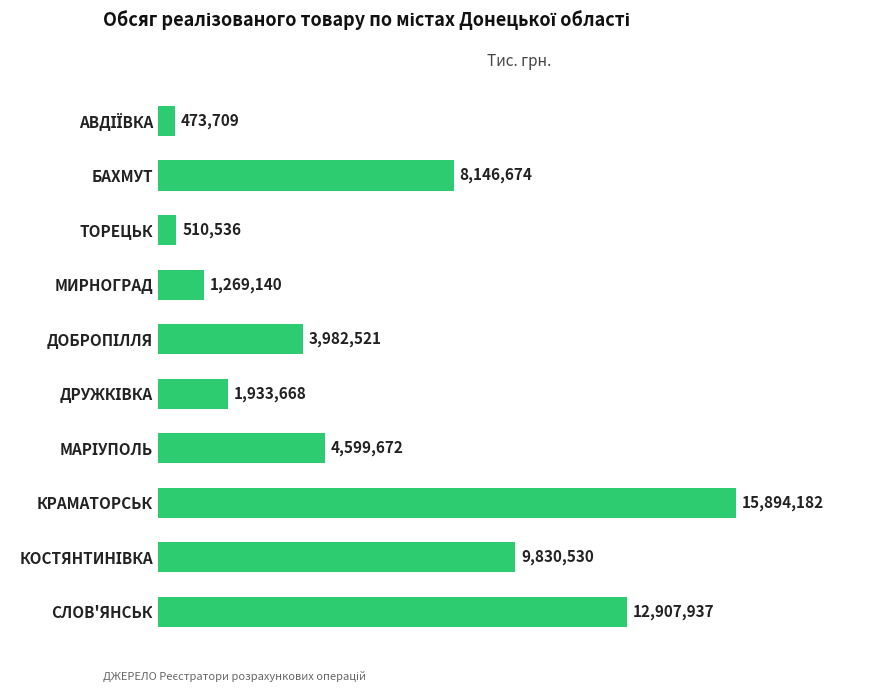

What is the average value?

5954856.9